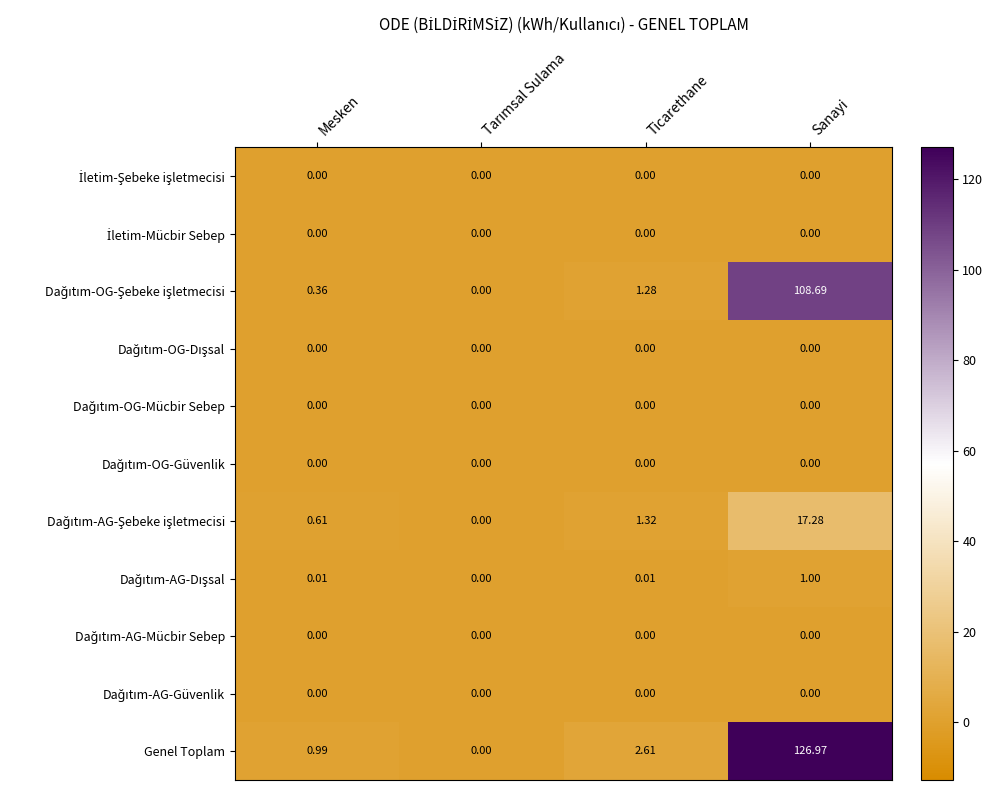

Which series has the largest total across all categories?

Genel Toplam